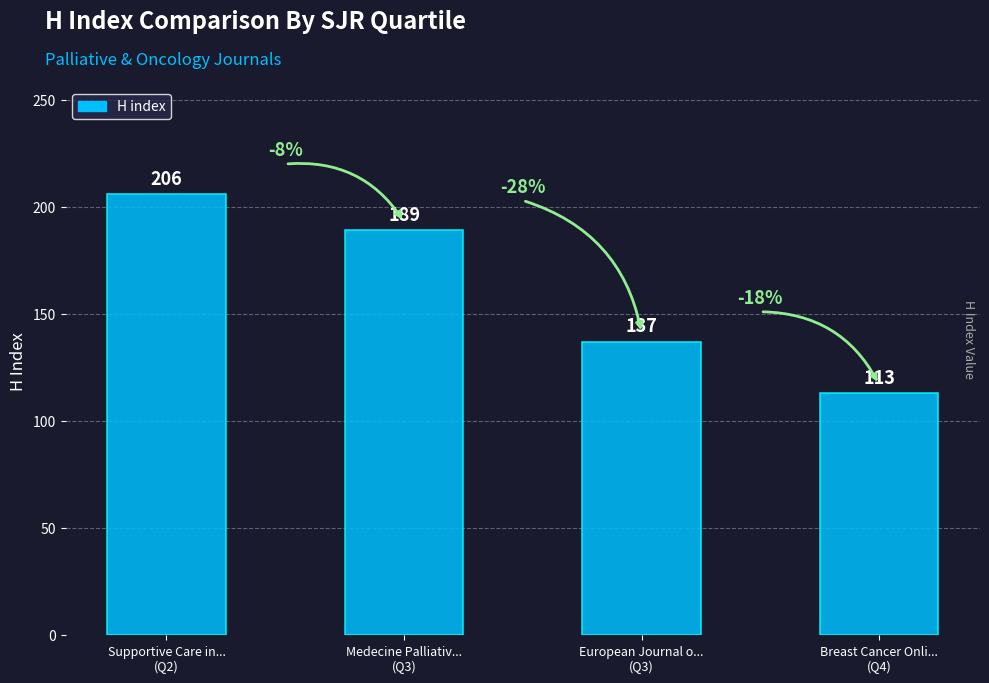

What is the ratio of the value at Medecine Palliativ...
(Q3) to the value at European Journal o...
(Q3)?

1.4